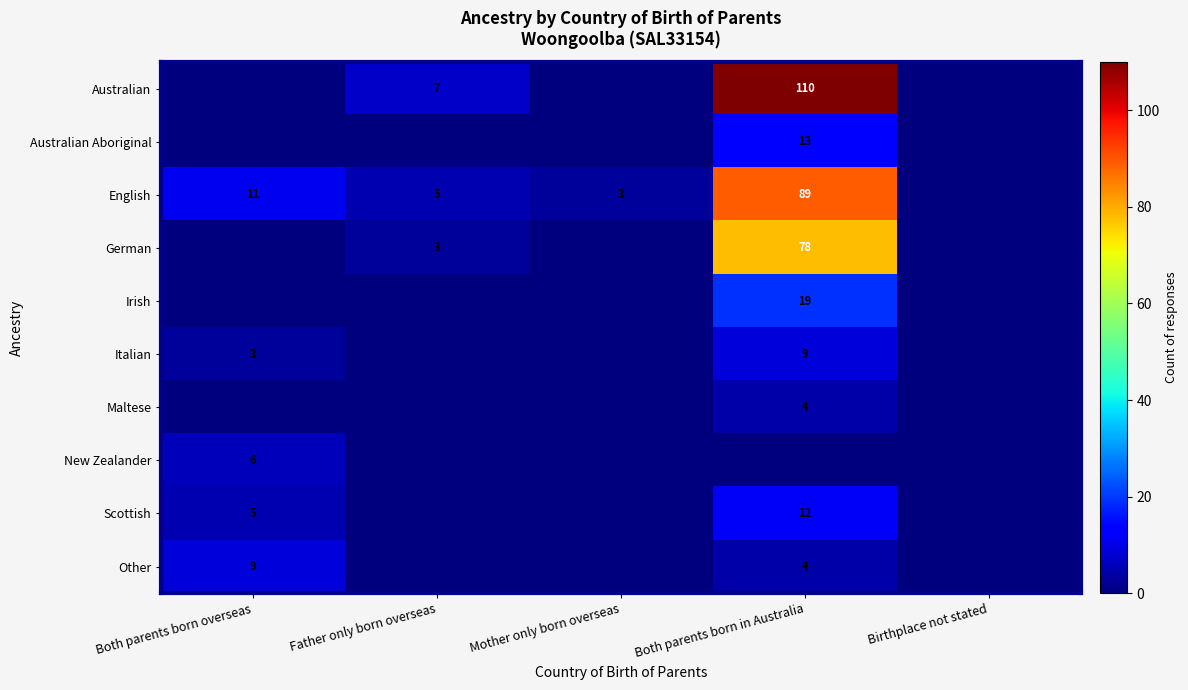

True or false: English has a value of 89 at Both parents born in Australia.

True